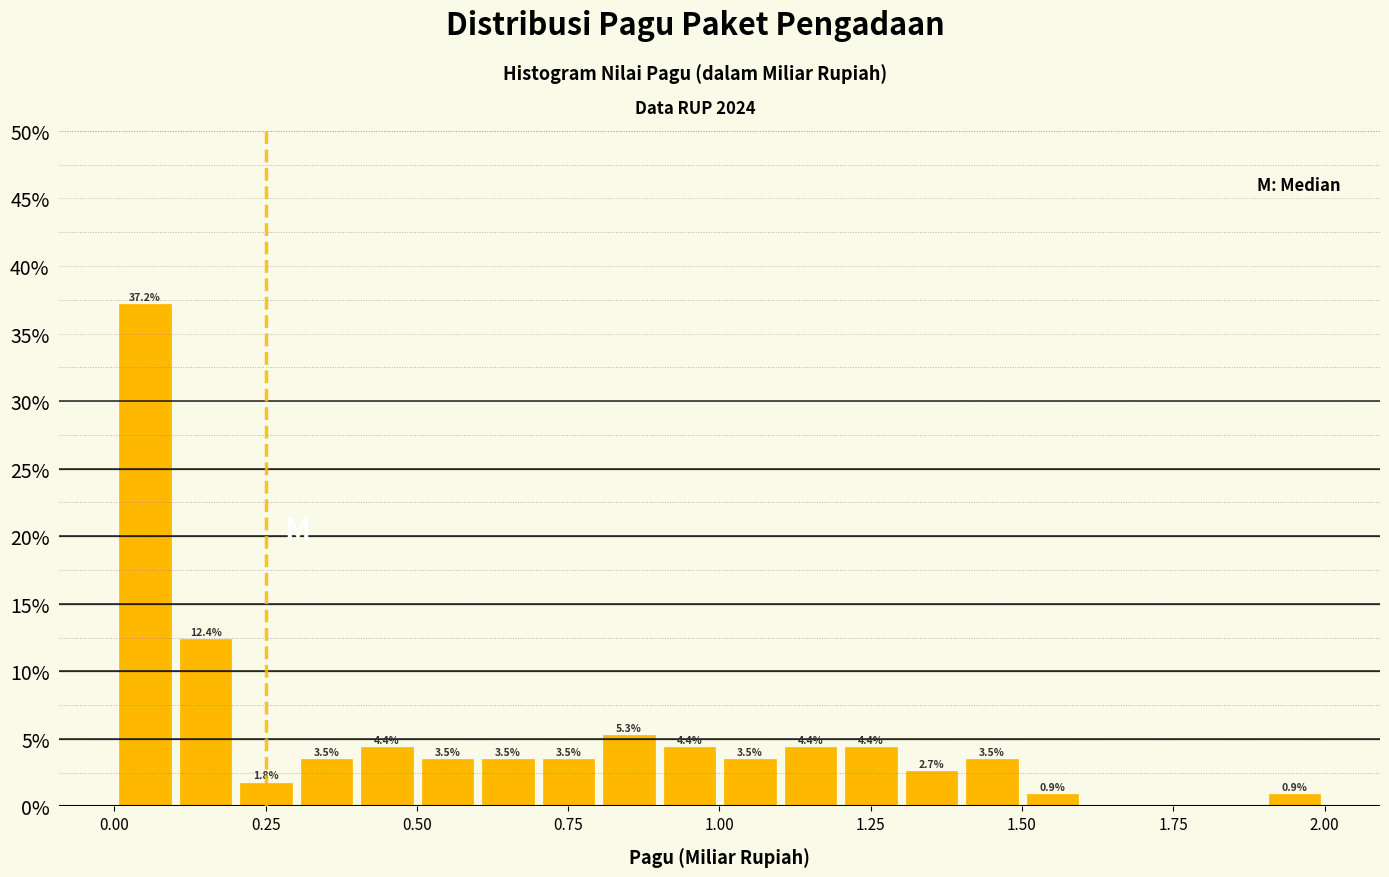

Around what value on the x-axis is the tallest bar? Give the approximate position of its centre, as read against the axis.

0.05